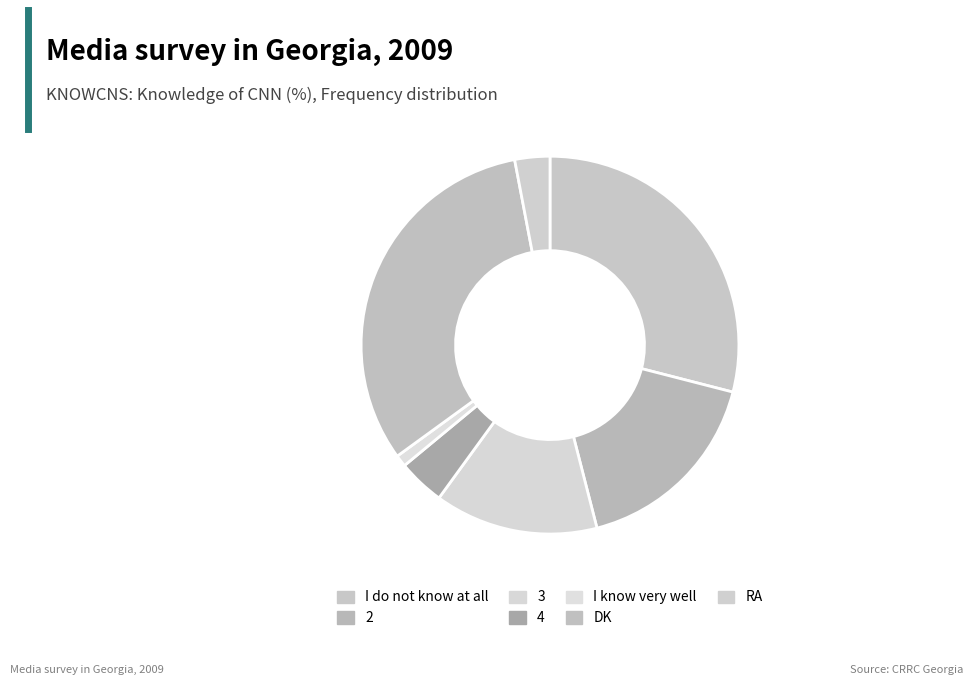

Rank the categories by value from lowest to highest.

I know very well, RA, 4, 3, 2, I do not know at all, DK